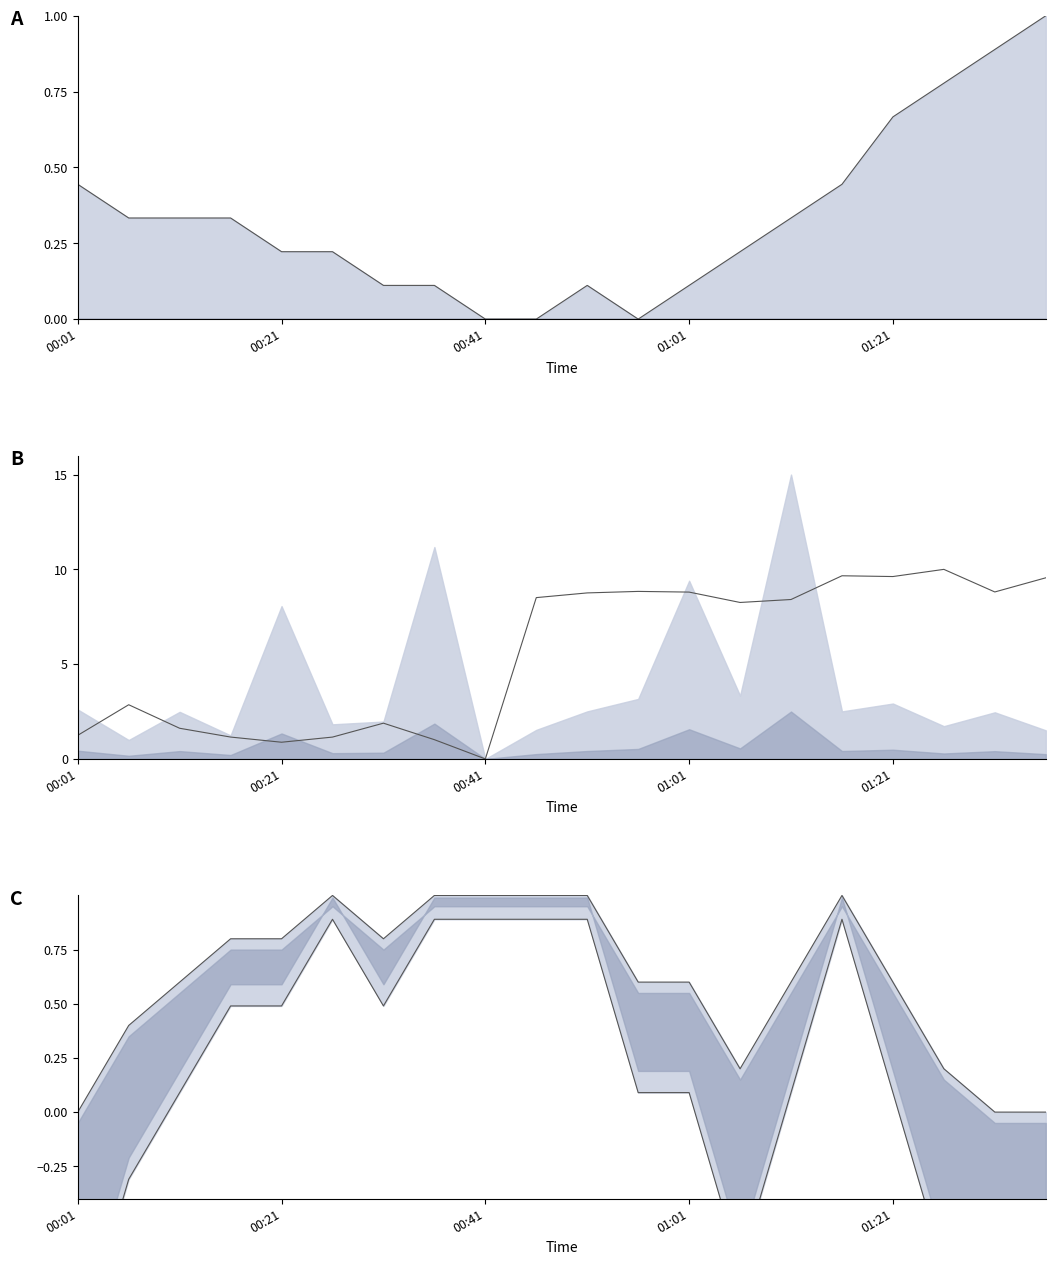

The Samples series shows 2.2 at 01:01. True or false?

False